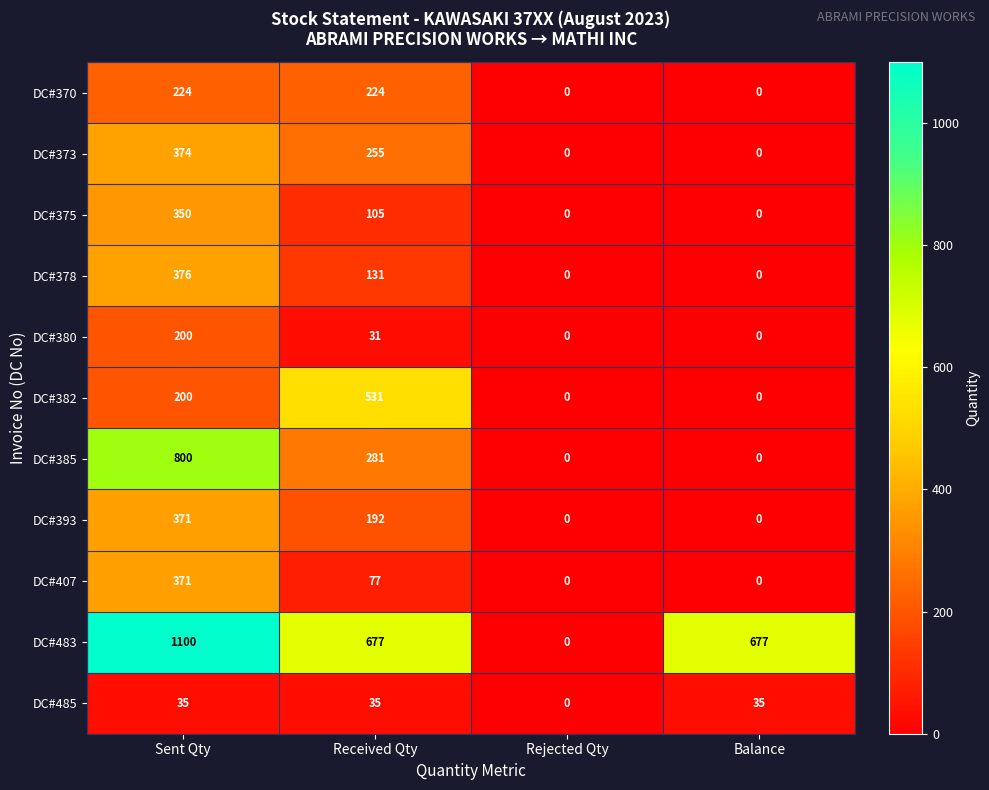

The value of DC#373 at Sent Qty is 84. True or false?

False